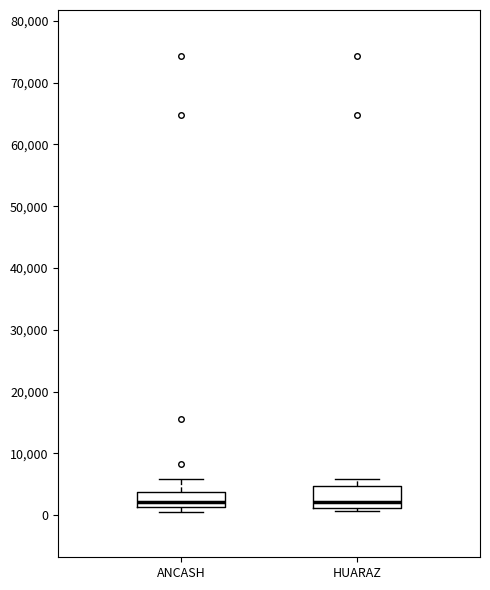

Reading left to right, transcribe this box plot: for each box, give where its median line is, the range the box spans, and where its two whiskers end, as read against the y-axis. The values are not printed on the chart, so give them approximately, as read against the axis.

ANCASH: median 2000, box 1000 to 4000, whiskers 1000 (just below the box's lower edge) to 6000
HUARAZ: median 2000, box 1000 to 5000, whiskers 1000 (just below the box's lower edge) to 6000